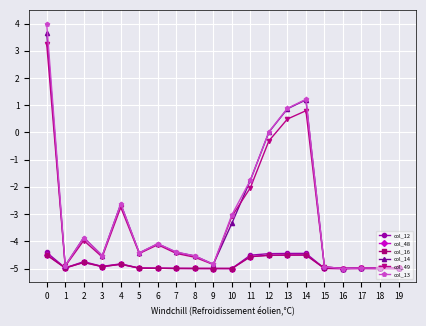

What is the difference between the maximum and second lowest values in the col_16 series?

0.5